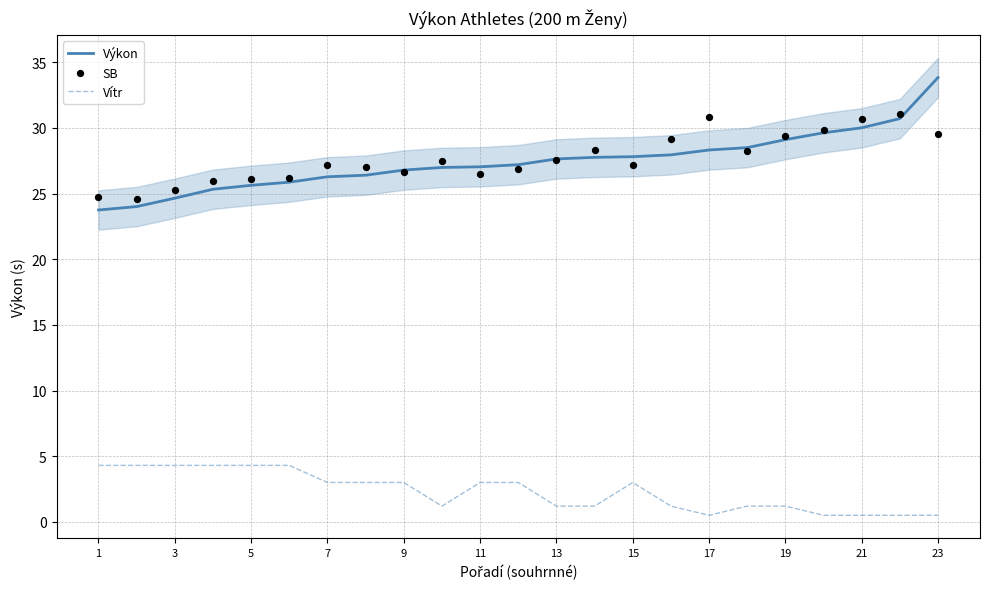

The value of Vítr at 11 is 3.0. True or false?

True